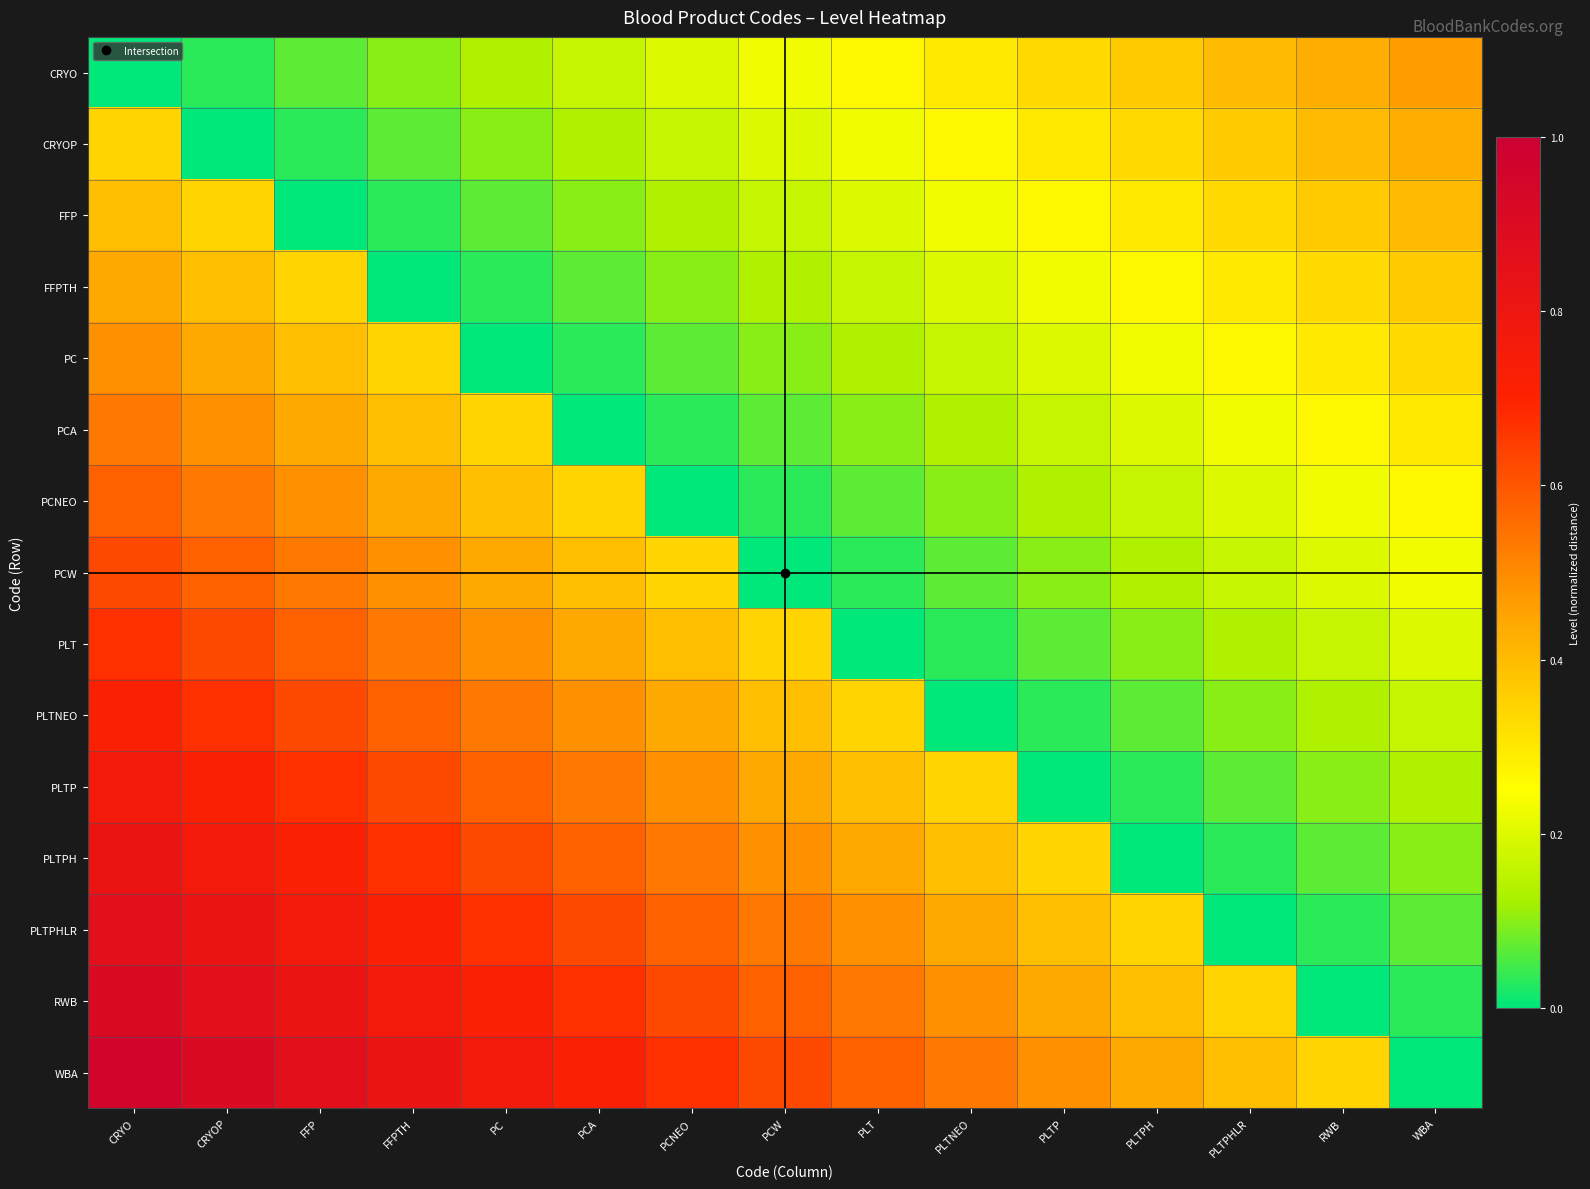

What is the maximum value shown in the chart?

1.0